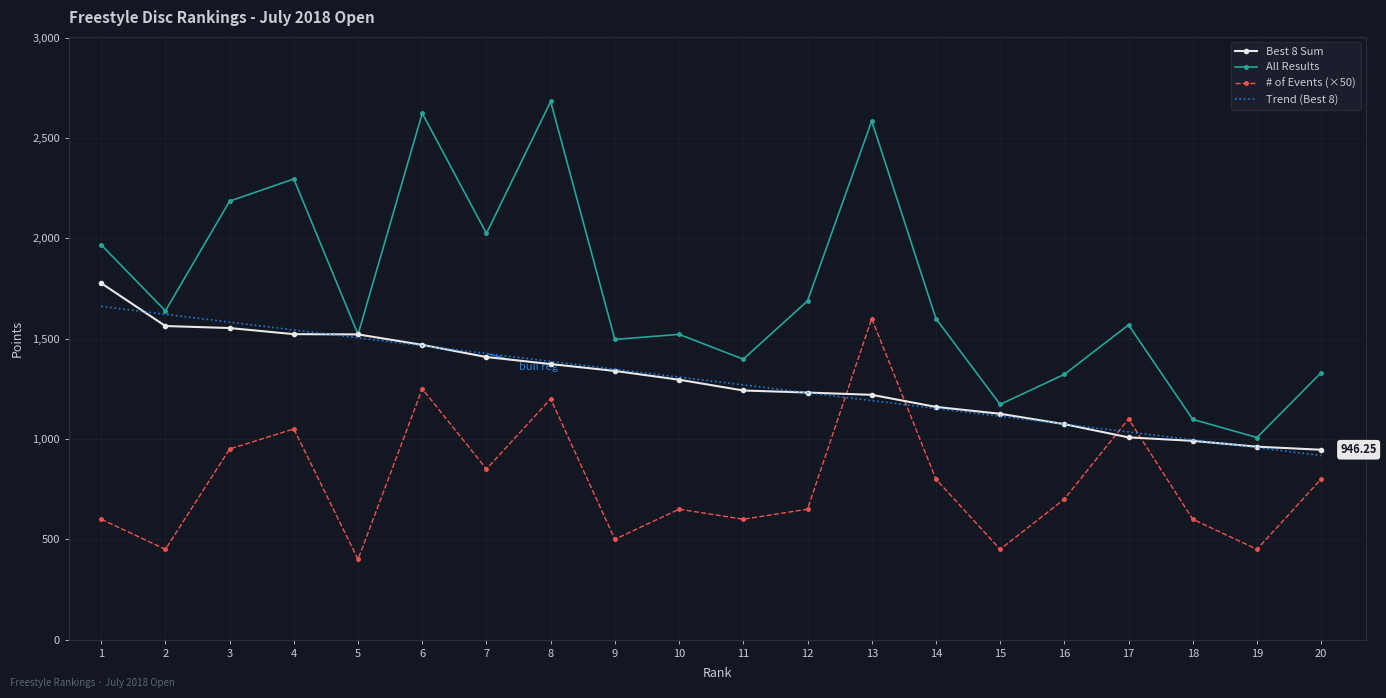

Between 7 and 16, which series saw the biggest shift?

All Results